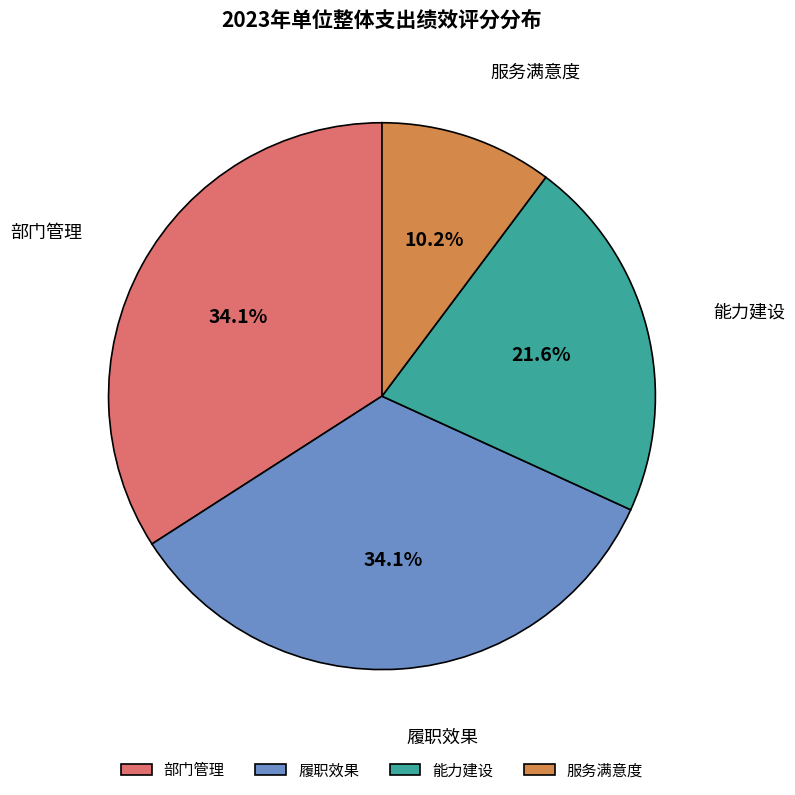

Does any single category account for the majority?

No